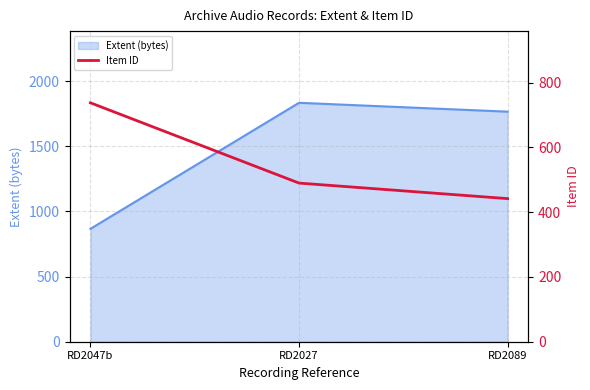

List the labels in order of Extent (bytes) value, smallest first.

RD2047b, RD2089, RD2027